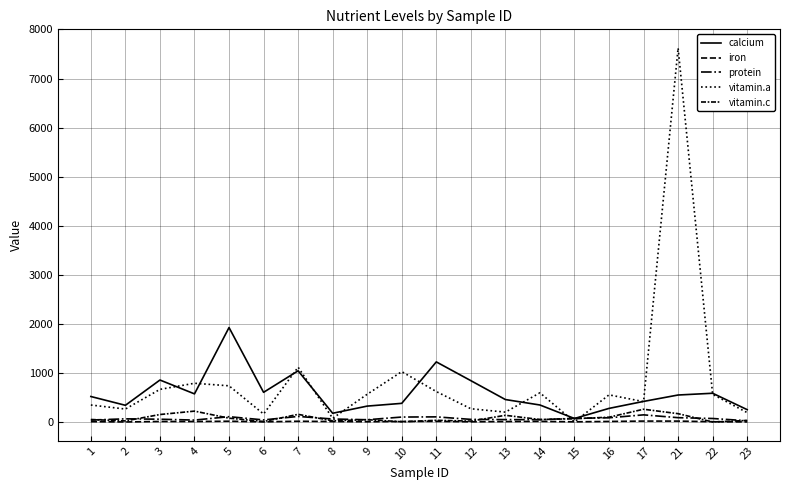

Reading left to right, list all the values displayed in this chart.

calcium: 522.3	343.3	858.3	576.0	1927.5	607.6	1046.2	181.2	327.1	383.1	1227.6	845.4	460.5	349.6	74.5	280.3	422.4	552.9	588.8	254.7
iron: 10.2	4.1	13.7	13.2	18.9	6.8	18.4	12.8	8.7	13.7	16.8	7.4	12.4	16.1	6.8	14.5	21.6	21.5	8.9	4.8
protein: 42.6	67.8	59.9	42.2	111.3	45.8	116.4	64.2	49.2	103.8	107.7	56.5	52.1	50.7	77.9	88.8	148.7	91.1	74.5	28.3
vitamin.a: 349.1	267.0	667.9	792.2	740.3	165.7	1119.6	78.5	568.4	1029.2	623.3	273.2	204.0	597.7	6.5	556.3	418.0	7621.5	567.0	194.1
vitamin.c: 54.1	24.8	155.5	224.7	81.0	13.1	159.0	26.9	50.0	8.4	37.1	21.7	139.5	53.6	69.7	100.9	263.0	172.8	3.6	34.5